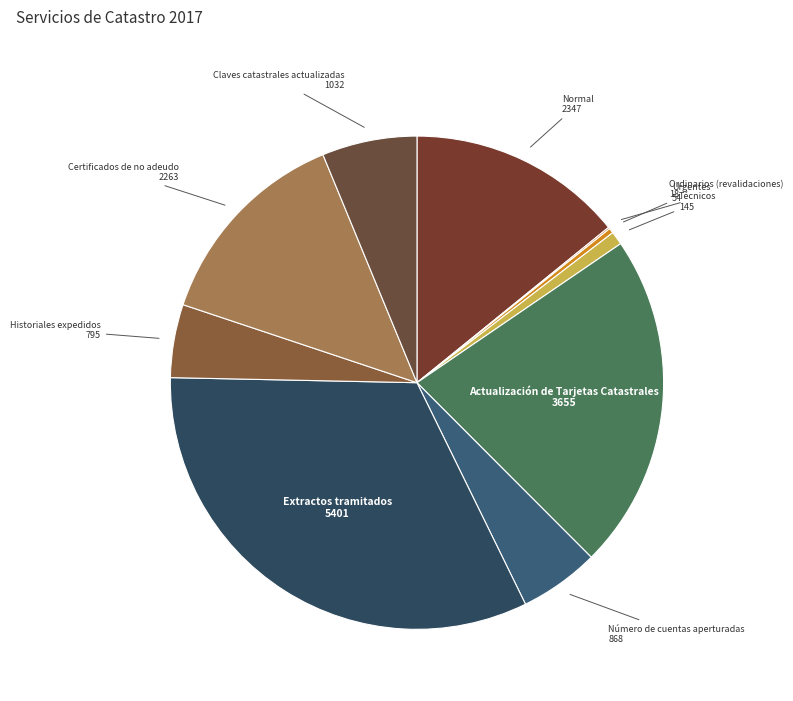

Do Urgentes and Número de cuentas aperturadas together represent more than half of the pie?

No